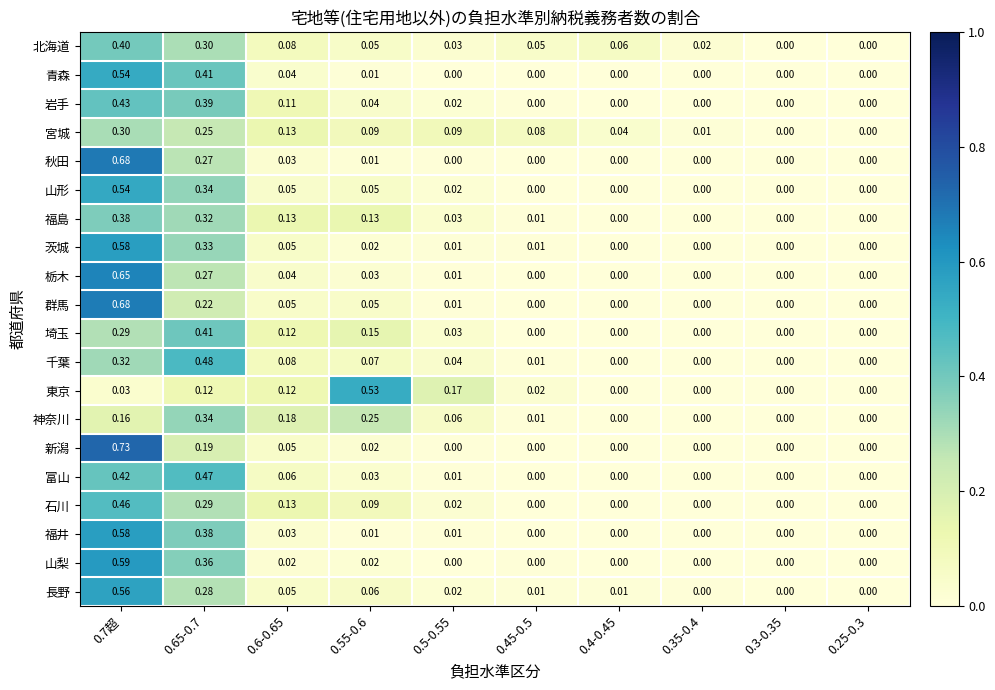

Is the value of 富山 at 0.4-0.45 greater than the value of 北海道 at 0.7超?

No